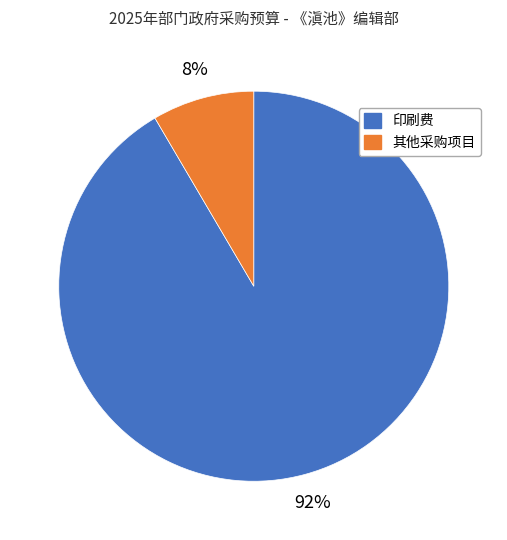

To the nearest percent, what is the average slice percentage?

50%